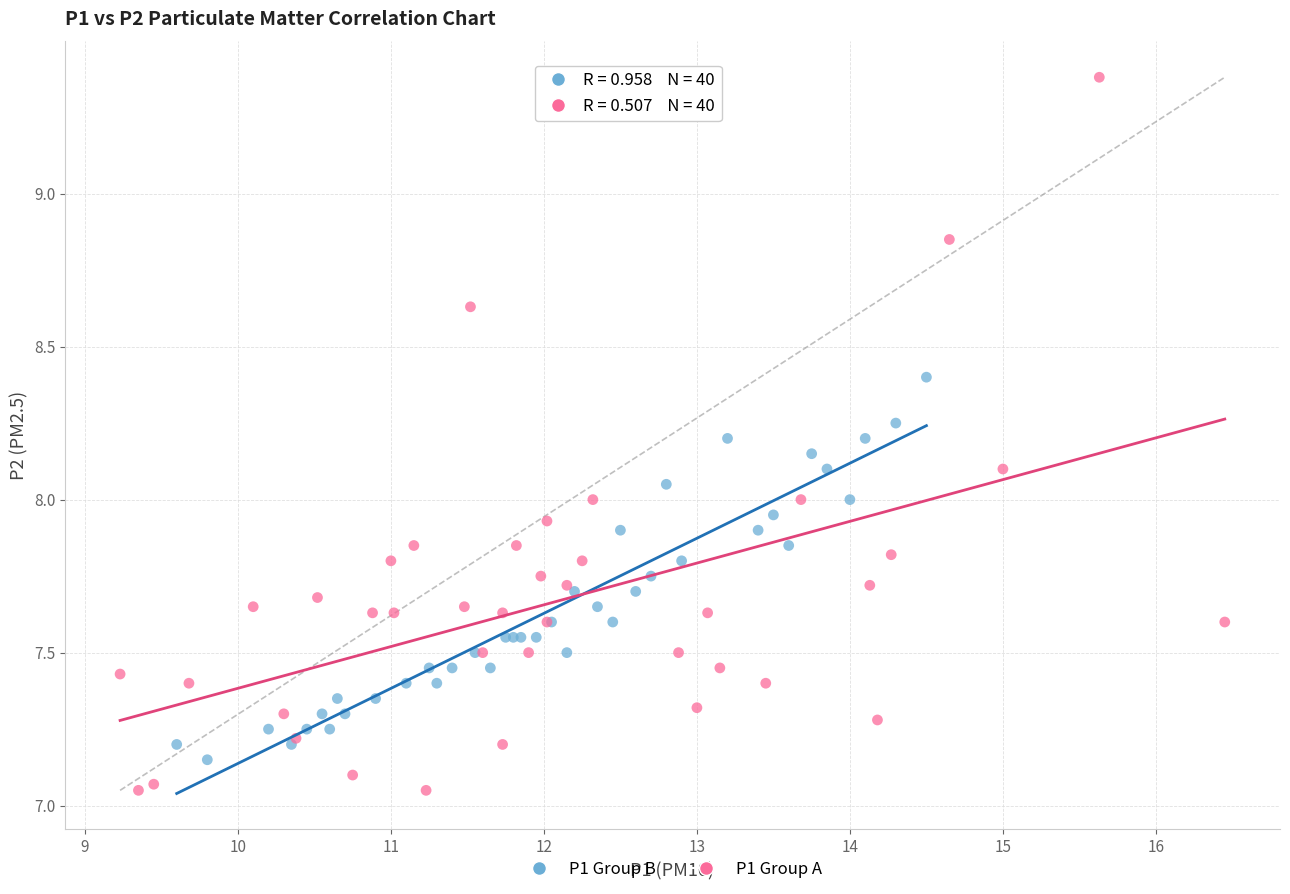

Which series contains the highest Y value?

P1 Group A